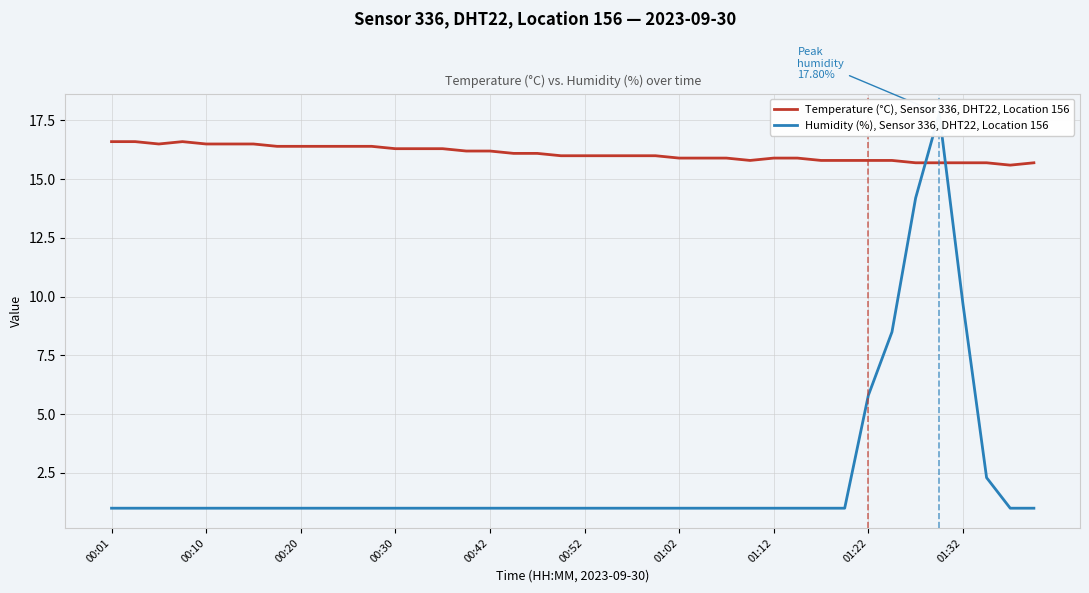

What value does the Temperature (°C), Sensor 336, DHT22, Location 156 series have at 01:32?

15.7